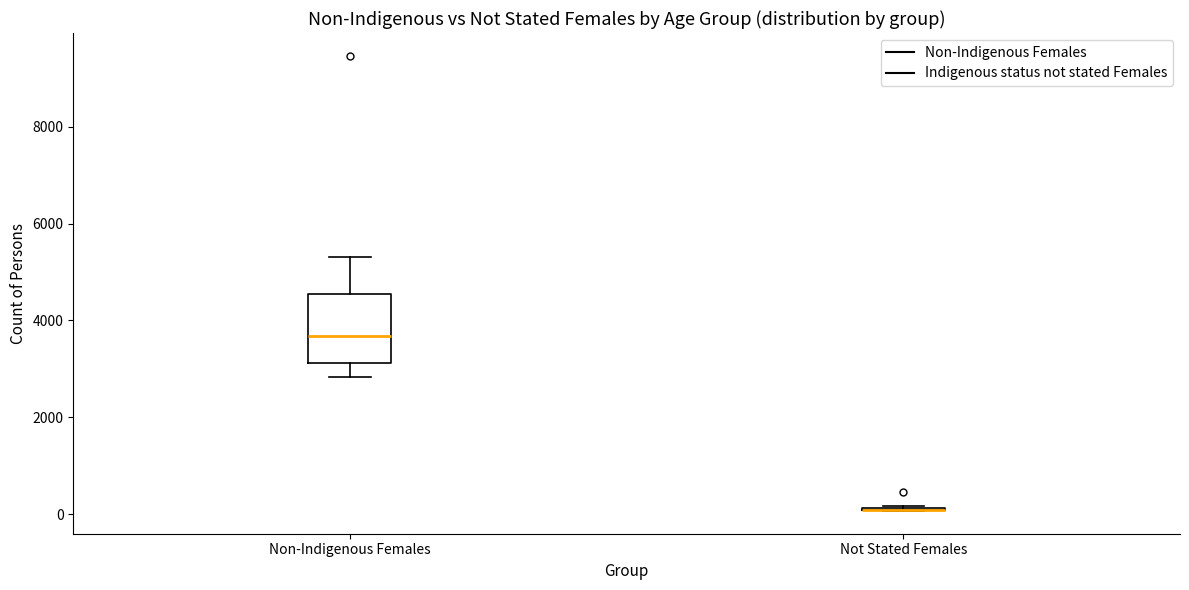

Where does the lower whisker of the box for Non-Indigenous Females end on the y-axis? The values are not printed on the chart, so give them approximately, as read against the axis.

2800